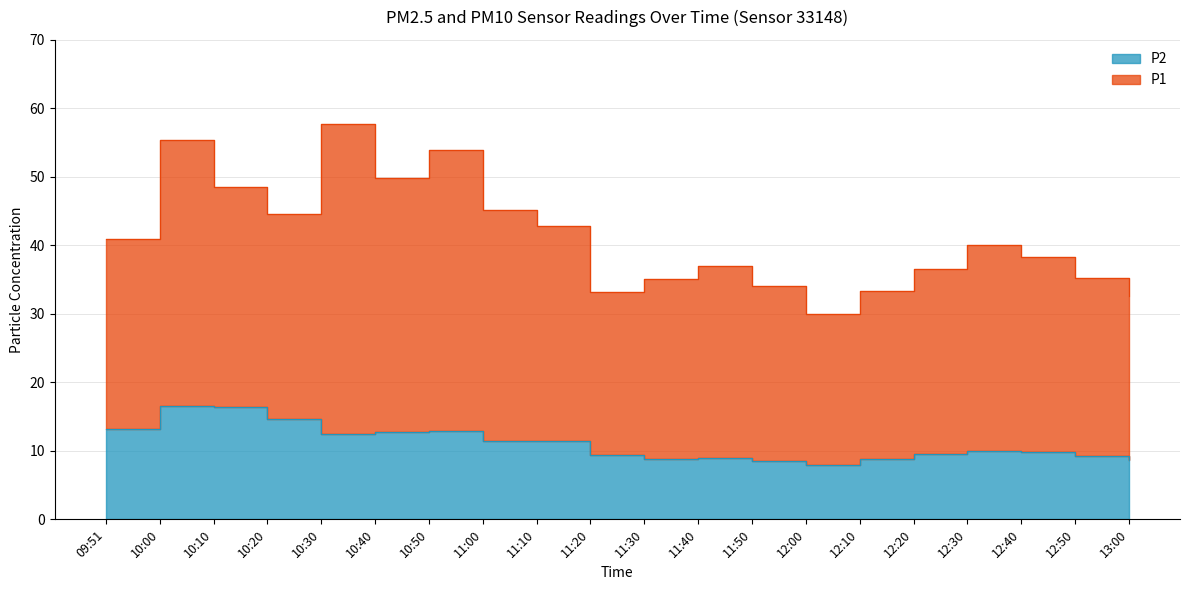

At which category does the chart reach its minimum across all series?

12:00